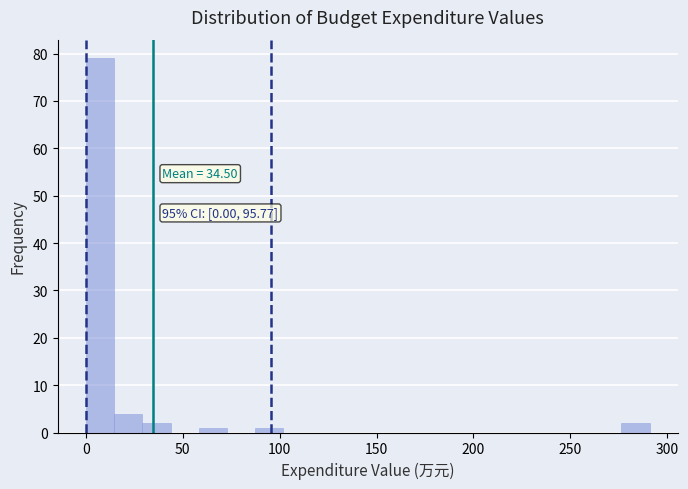

Read against the x-axis, roughly where is the centre of the tallest bar?

5